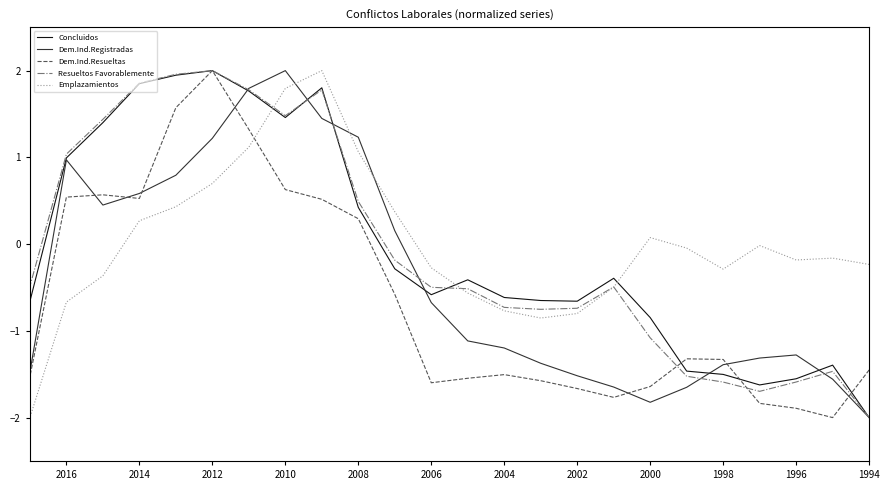

Which label corresponds to the smallest value in the chart?

1994